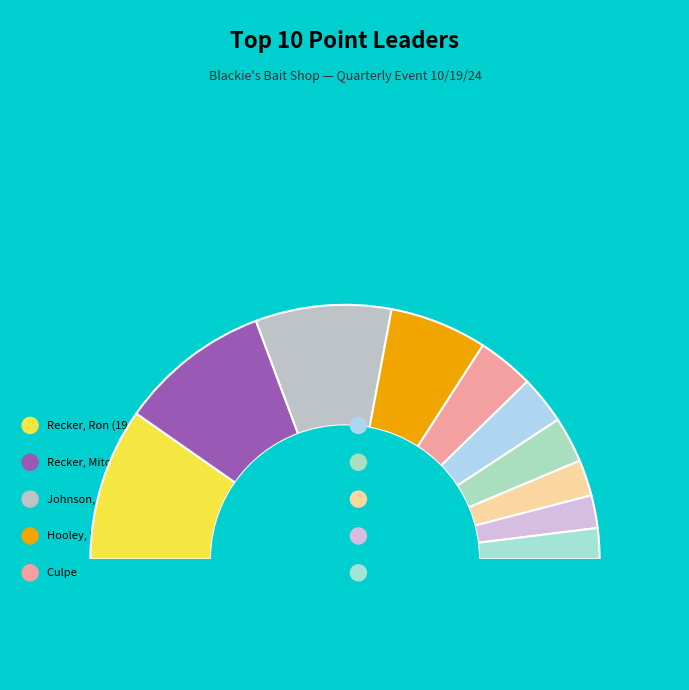

Is there a majority slice in this chart?

No